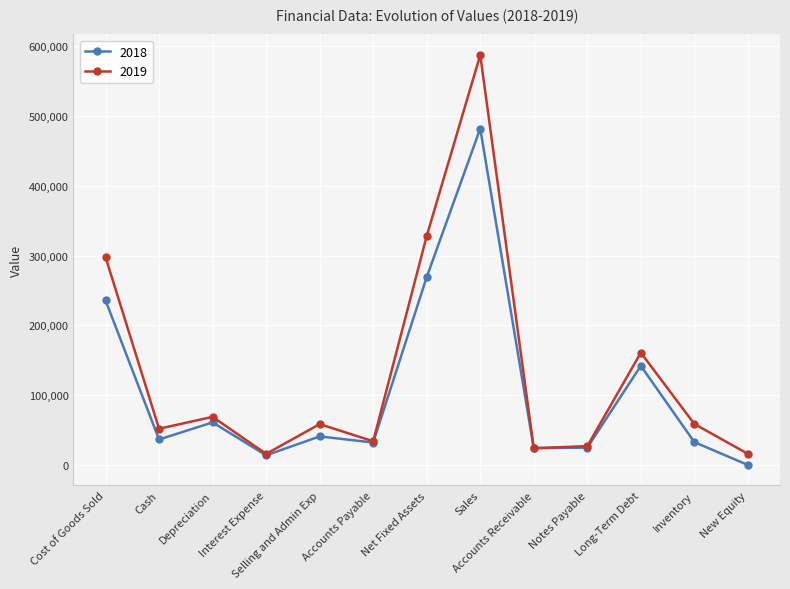

Does the chart have visible grid lines?

Yes